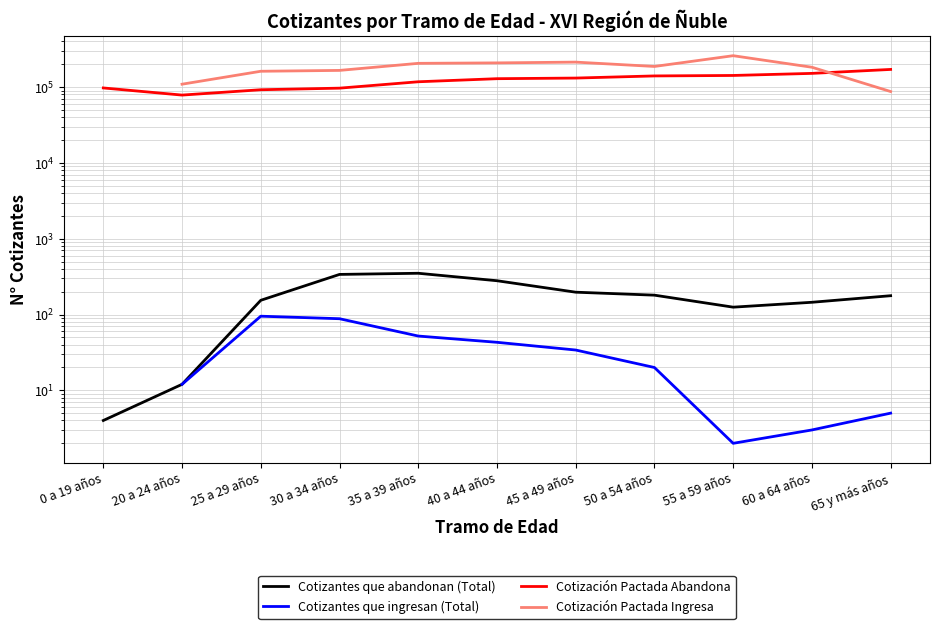

How many data points in Cotizantes que abandonan (Total) are above 177?

5